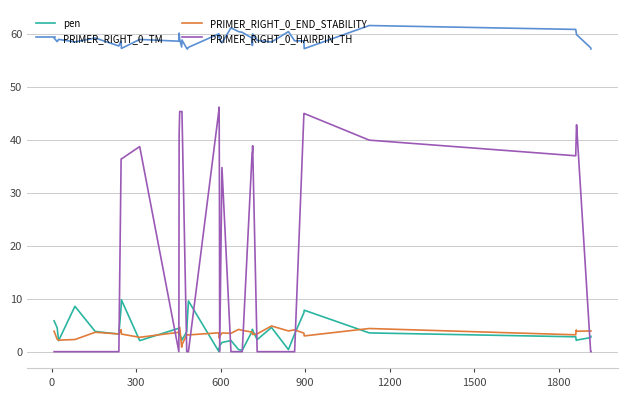

True or false: PRIMER_RIGHT_0_TM and PRIMER_RIGHT_0_END_STABILITY intersect in this chart.

False